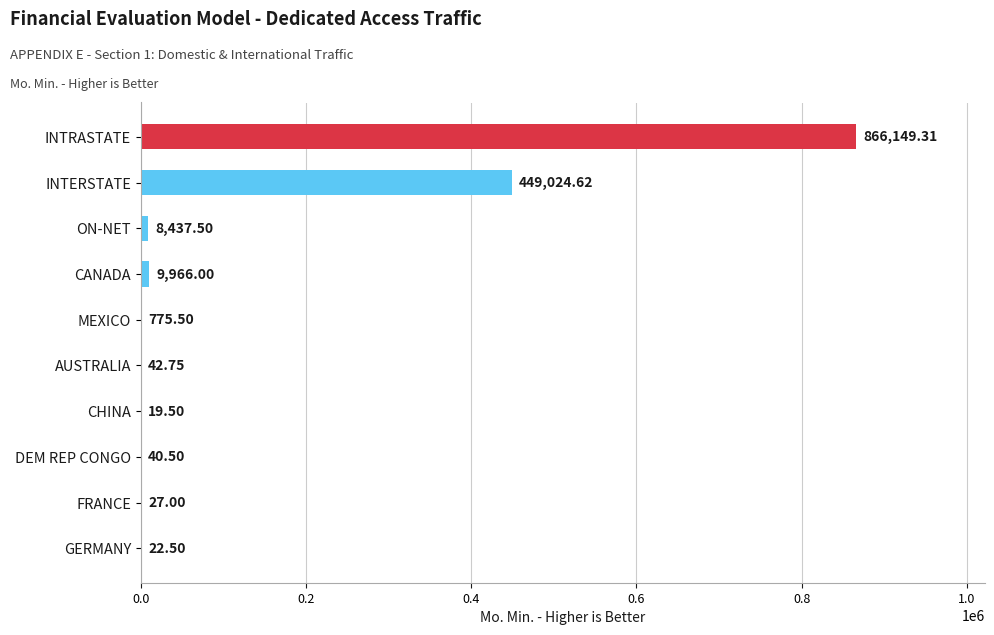

What is the maximum value shown in the chart?

866149.3